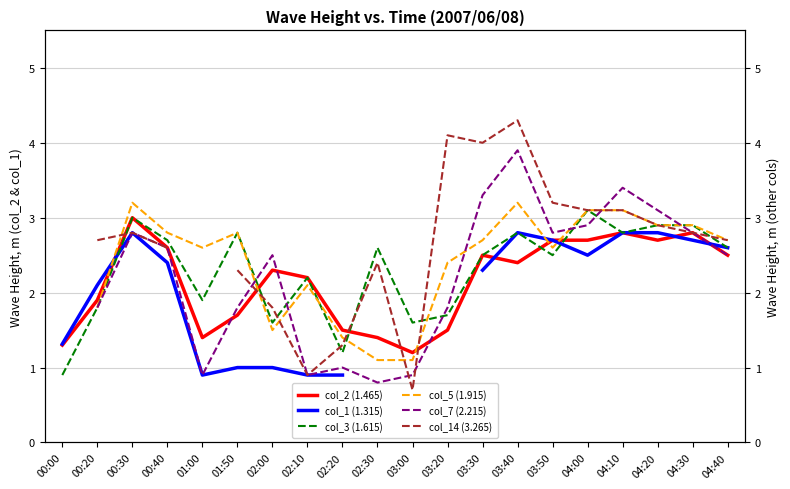

The value of col_2 (1.465) at 04:40 is 4.3. True or false?

False